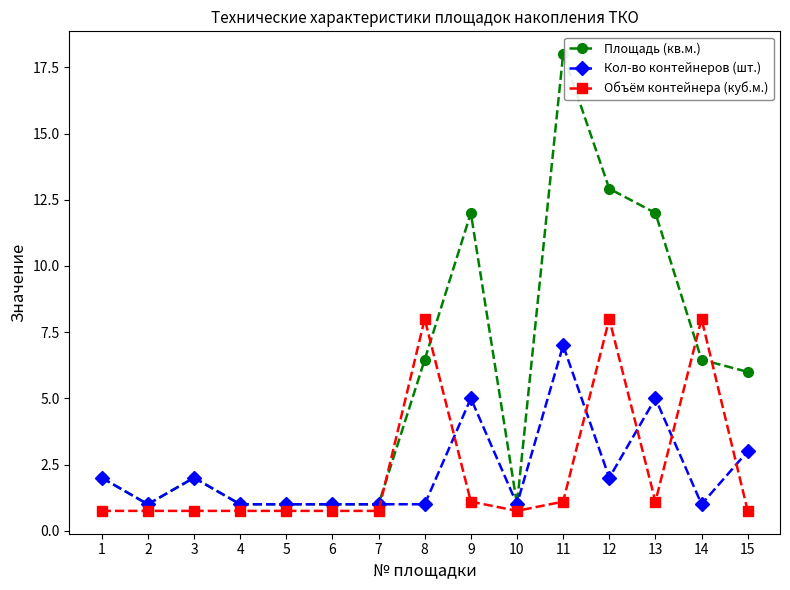

What is the difference between the maximum and minimum values in the Площадь (кв.м.) series?

17.0